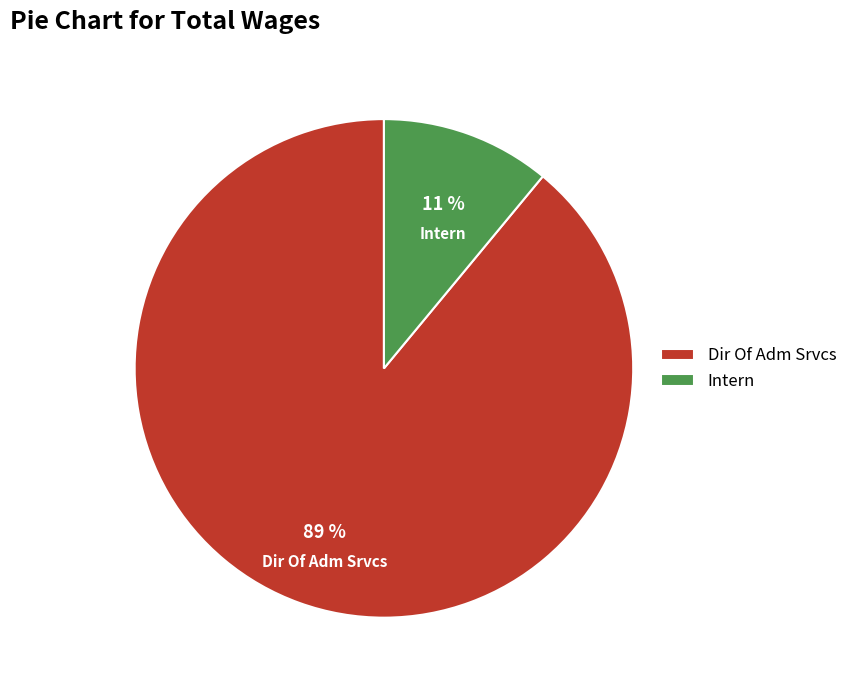

To the nearest percent, what is the combined percentage of Intern and Dir Of Adm Srvcs?

100%